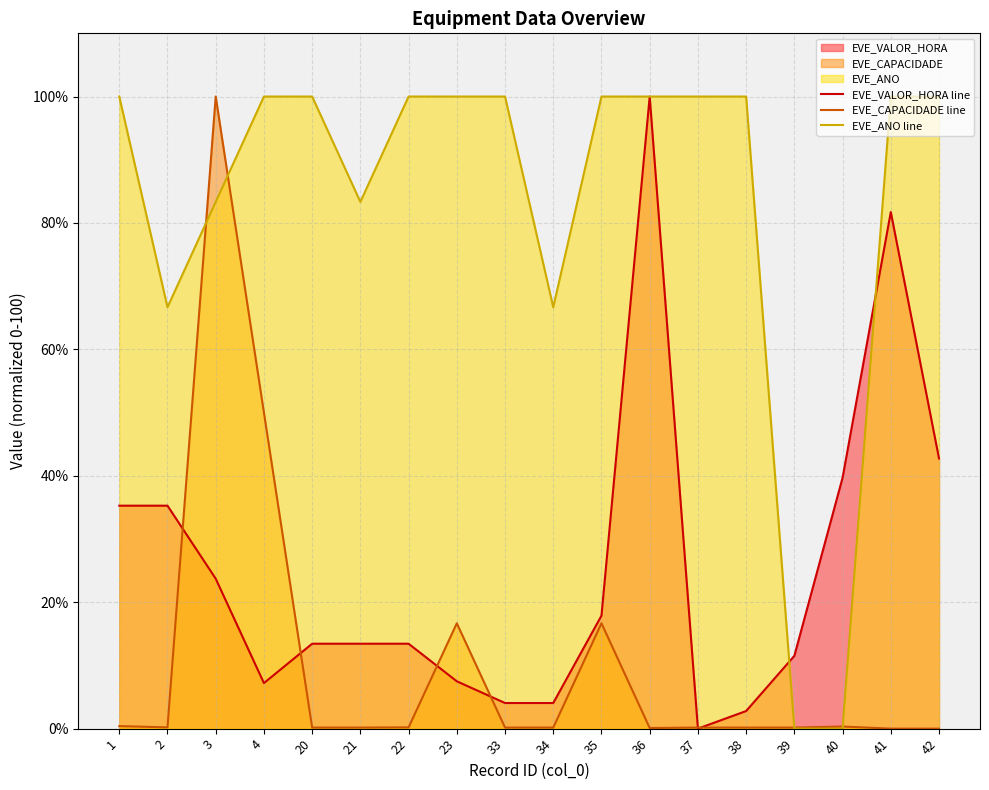

Reading left to right, transcribe all the data shown in this chart.

EVE_VALOR_HORA line: 35.3	35.3	23.7	7.2	13.4	13.4	13.4	7.5	4.1	4.1	17.9	100.0	0.0	2.8	11.5	39.7	81.7	42.7
EVE_CAPACIDADE line: 0.4	0.2	100.0	50.0	0.2	0.2	0.2	16.7	0.2	0.2	16.7	0.1	0.2	0.2	0.2	0.3	0.0	0.0
EVE_ANO line: 100.0	66.7	83.3	100.0	100.0	83.3	100.0	100.0	100.0	66.7	100.0	100.0	100.0	100.0	0.0	0.0	100.0	100.0